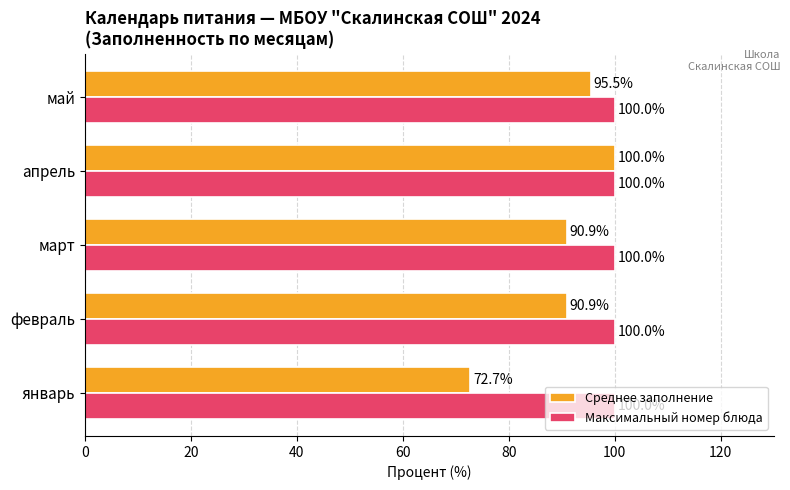

What is the minimum value for Максимальный номер блюда?

100.0